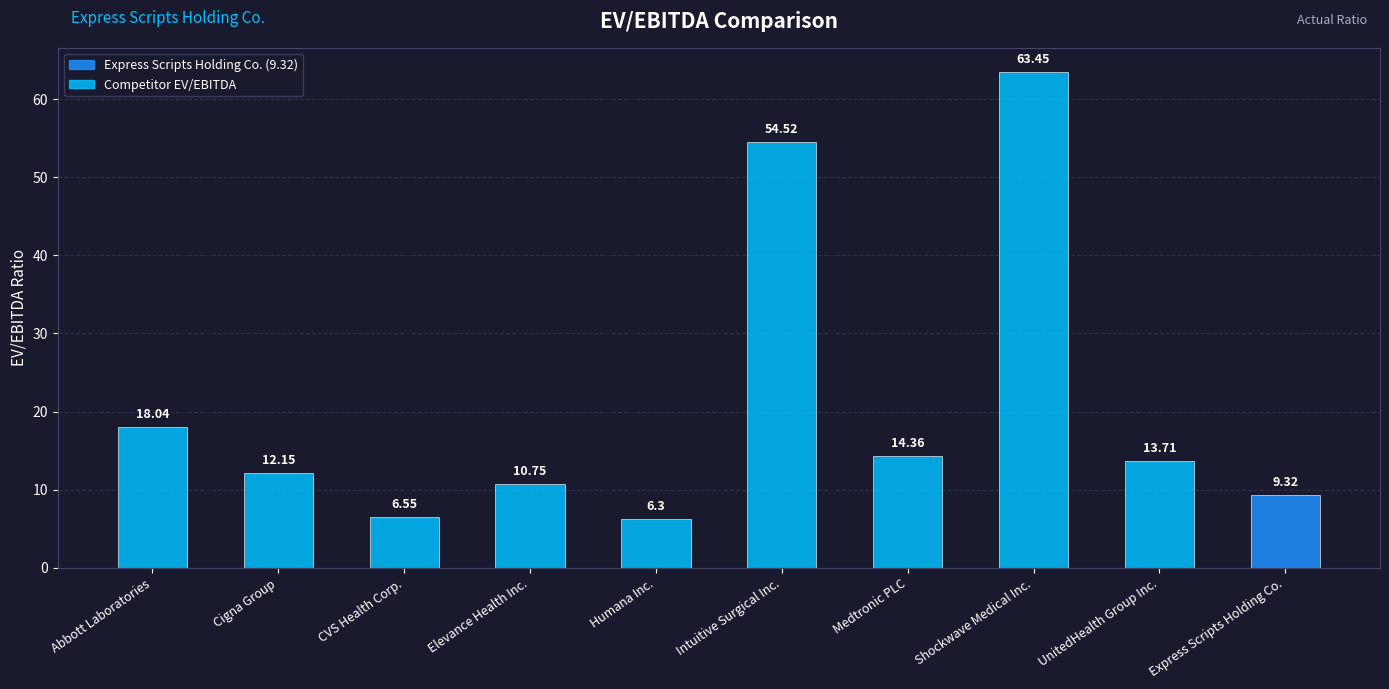

Reading left to right, transcribe all the data shown in this chart.

18.0	12.2	6.5	10.8	6.3	54.5	14.4	63.5	13.7	9.3